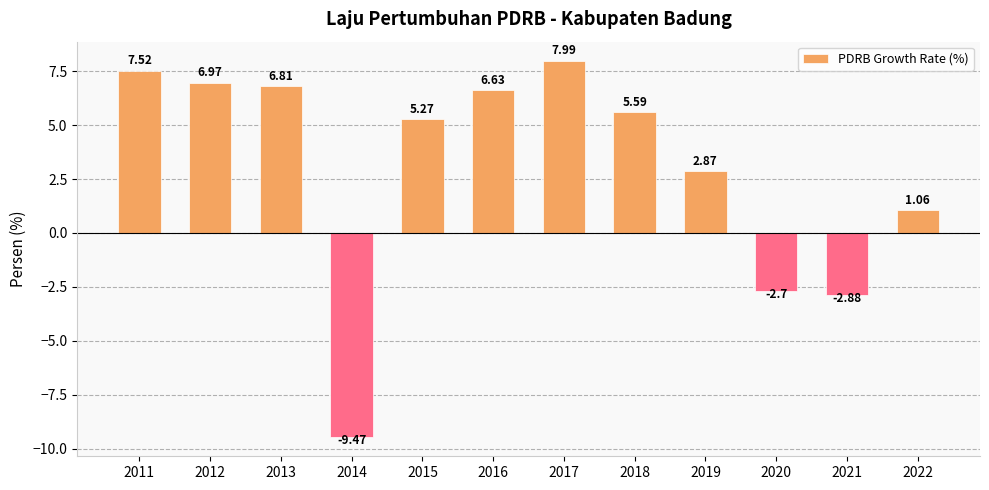

What is the minimum value shown in the chart?

-9.5